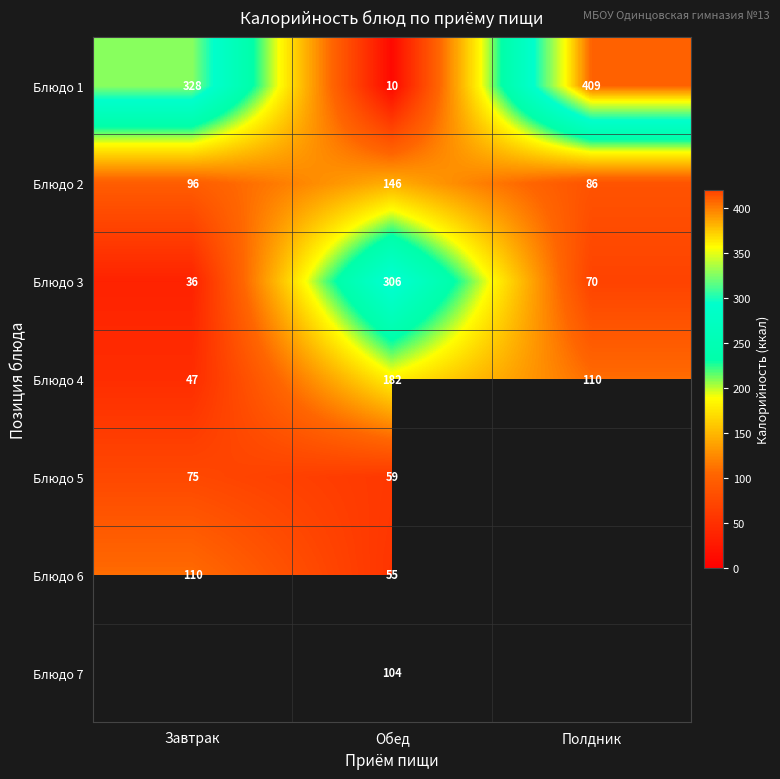

What is the spread (max minus min) of values at Обед?

296